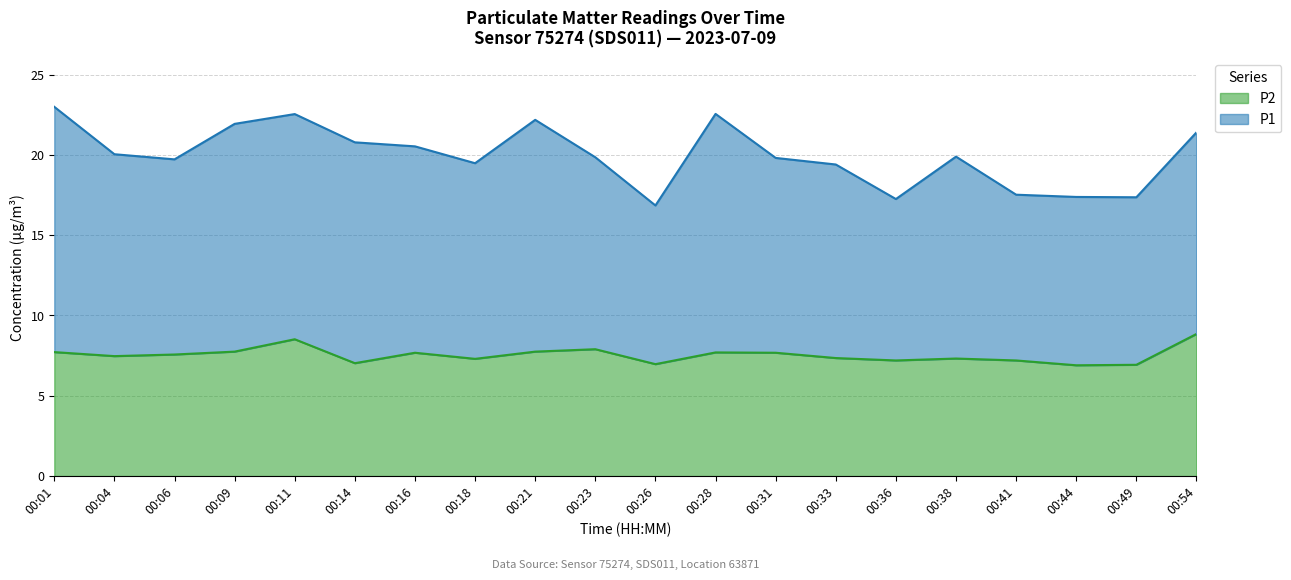

Where does the data first go above 7?

00:01